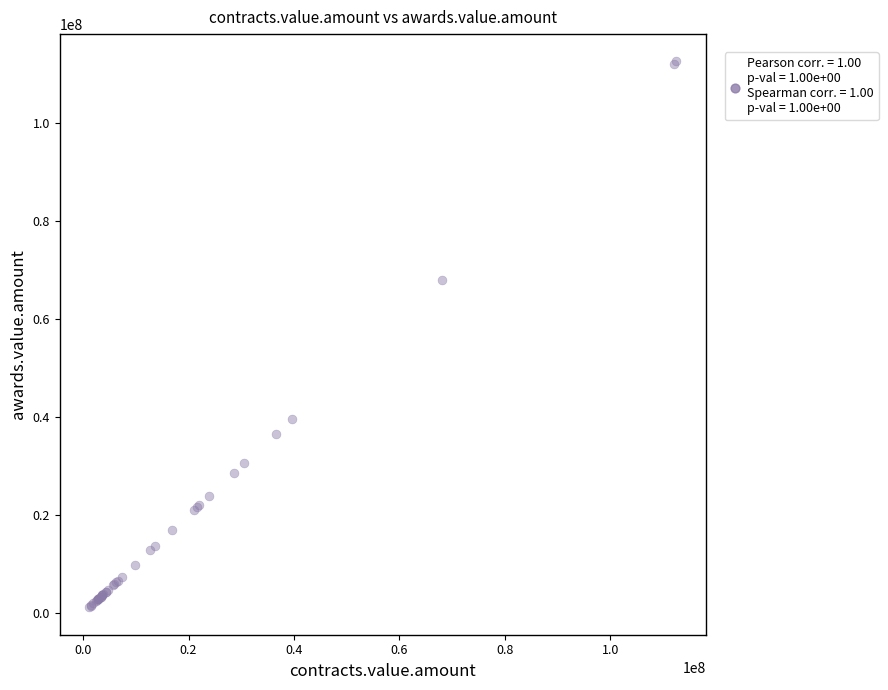

What Y value in the scatter plot is closest to 56831884?

68010785.0